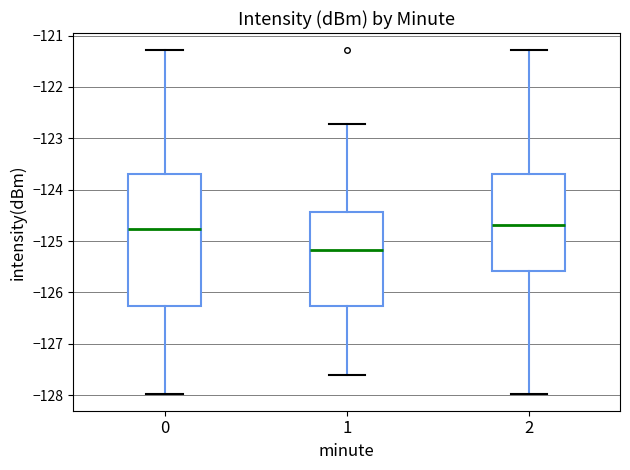

Reading left to right, transcribe this box plot: for each box, give where its median line is, the range the box spans, and where its two whiskers end, as read against the y-axis. The values are not printed on the chart, so give them approximately, as read against the axis.

0: median -124.8, box -126.3 to -123.7, whiskers -128.0 to -121.3
1: median -125.2, box -126.3 to -124.4, whiskers -127.6 to -122.7
2: median -124.7, box -125.6 to -123.7, whiskers -128.0 to -121.3